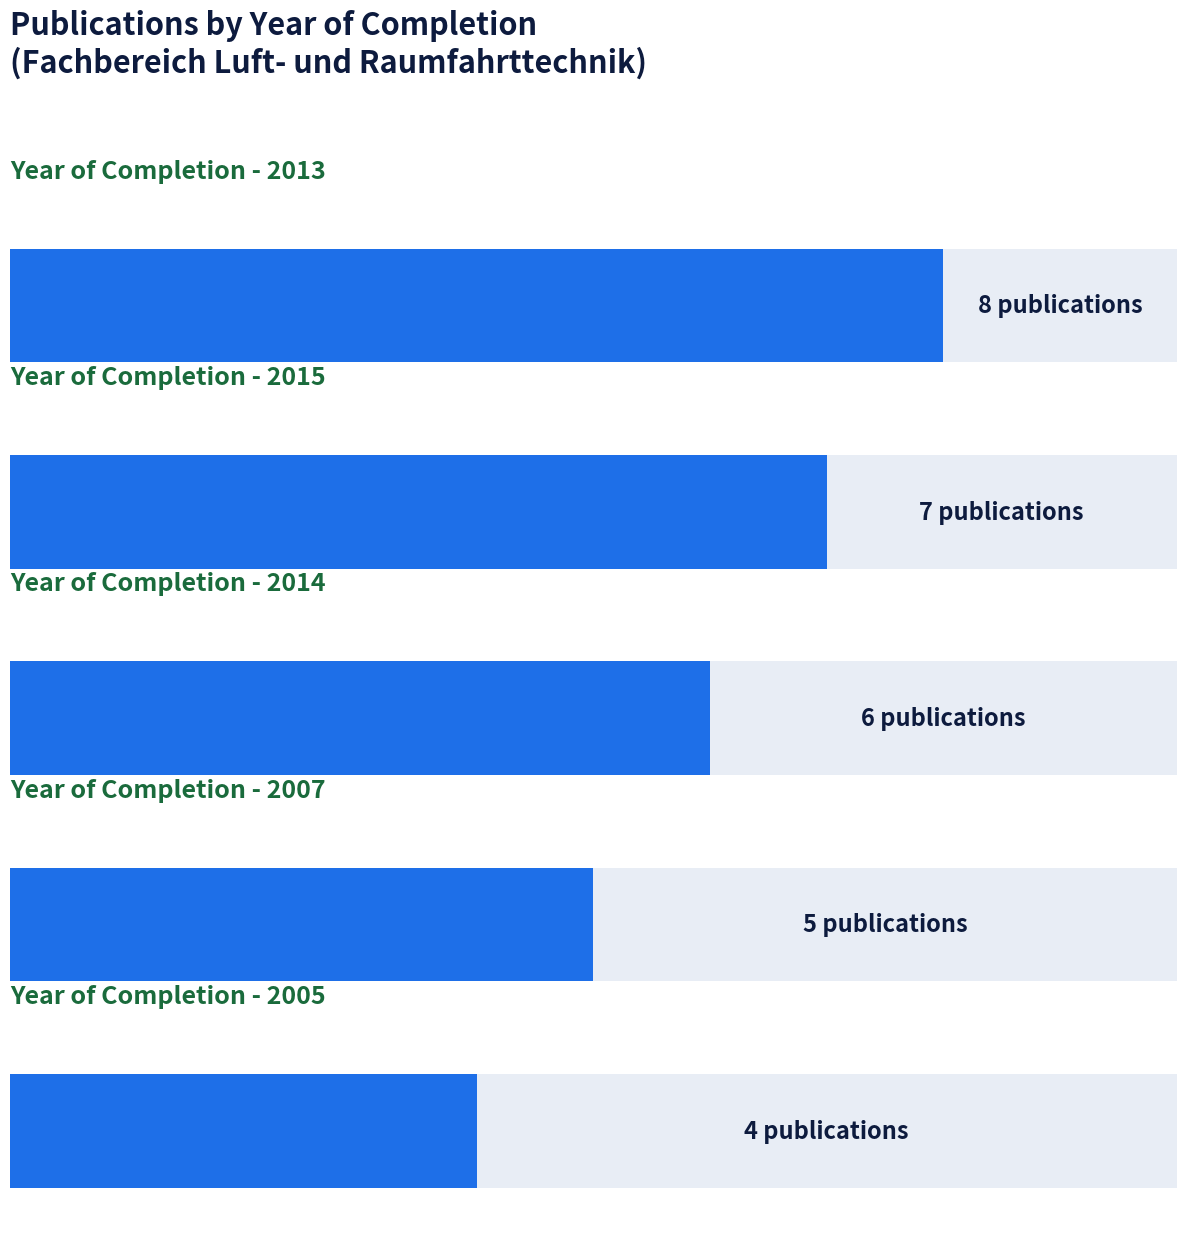

Reading left to right, transcribe all the data shown in this chart.

2013=8	2015=7	2014=6	2007=5	2005=4